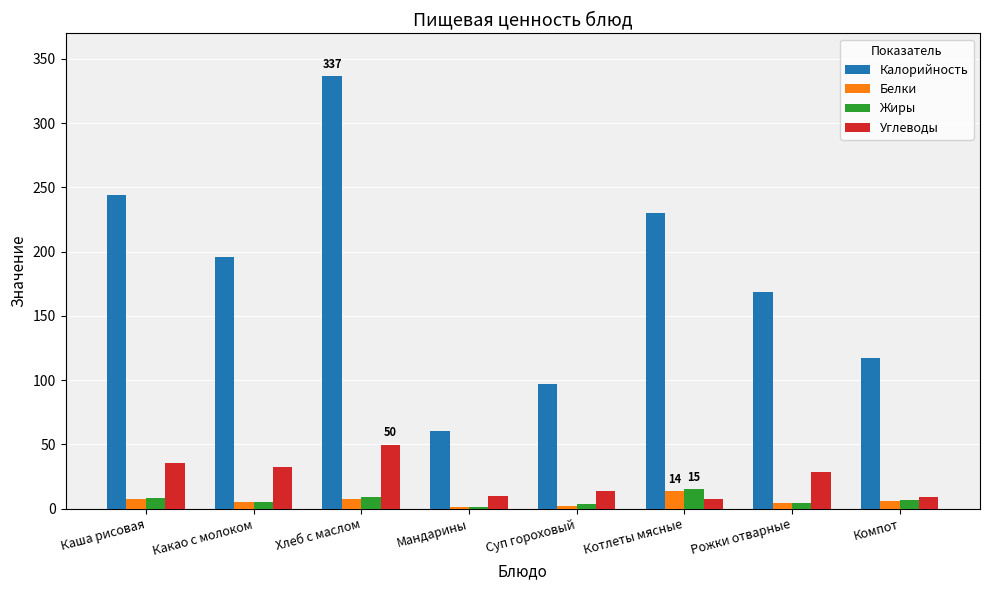

Which series has the largest total across all categories?

Калорийность